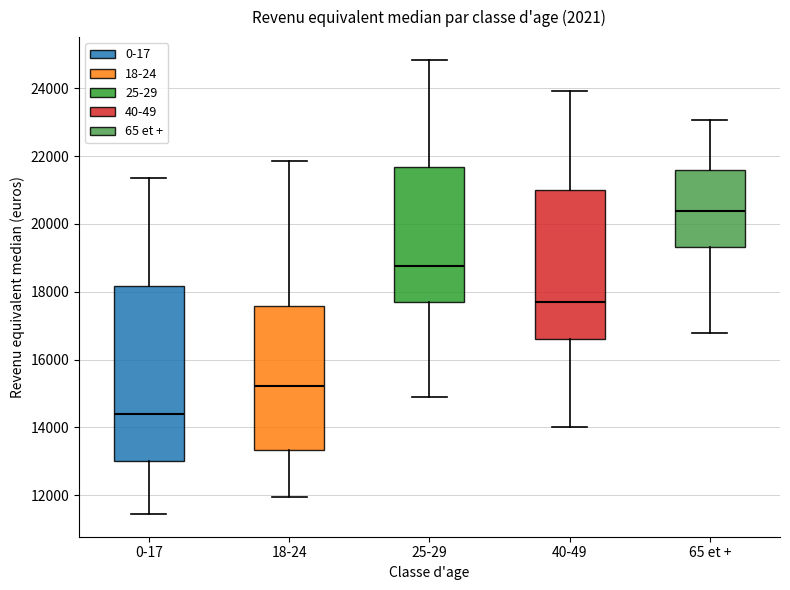

Comparing the boxes themselves (not the whiskers), which one is the tallest?

0-17